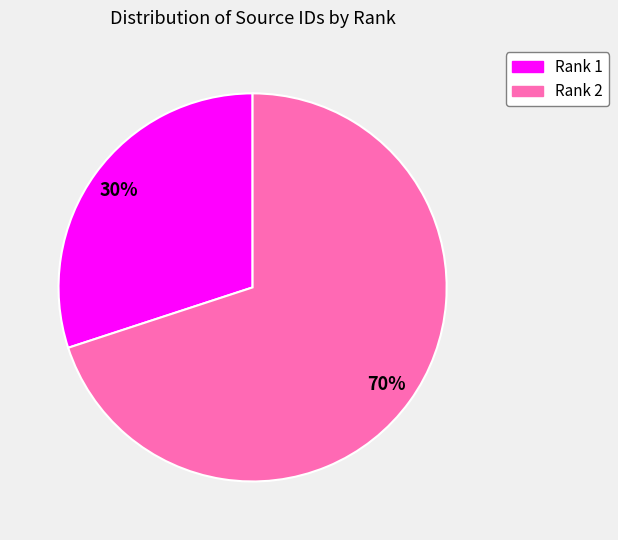

Is the sum of Rank 2 and Rank 1 greater than half?

Yes